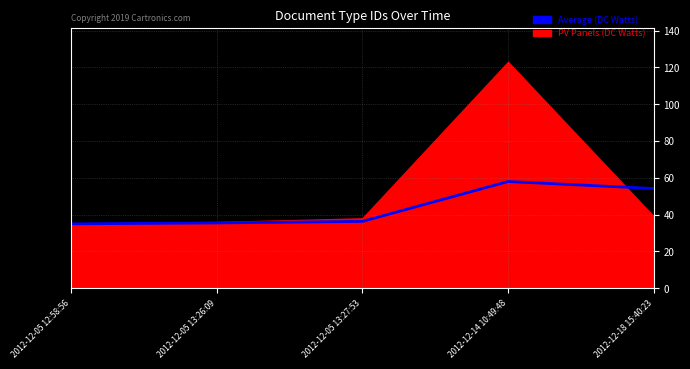

Reading left to right, transcribe all the data shown in this chart.

35.0	35.5	36.3	58.0	54.2